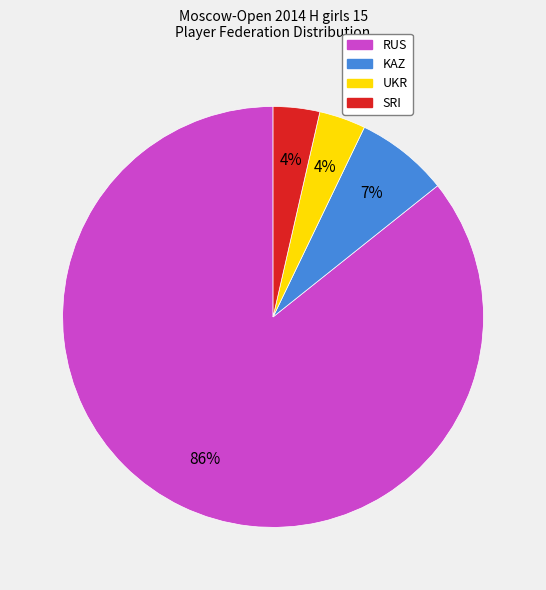

To the nearest percent, what is the combined percentage of RUS and SRI?

89%